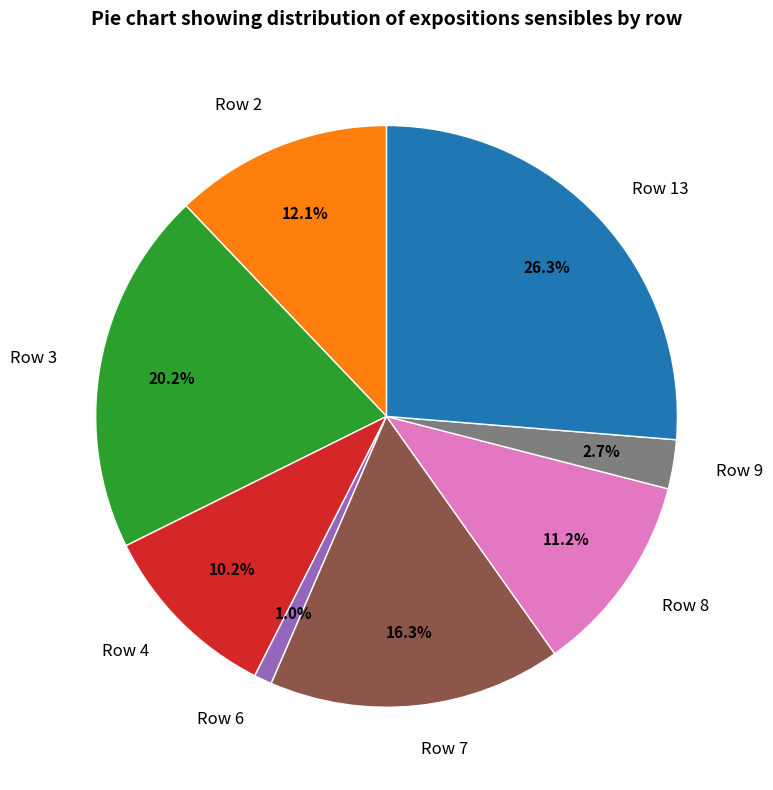

Rank the categories by value from highest to lowest.

Row 13, Row 3, Row 7, Row 2, Row 8, Row 4, Row 9, Row 6